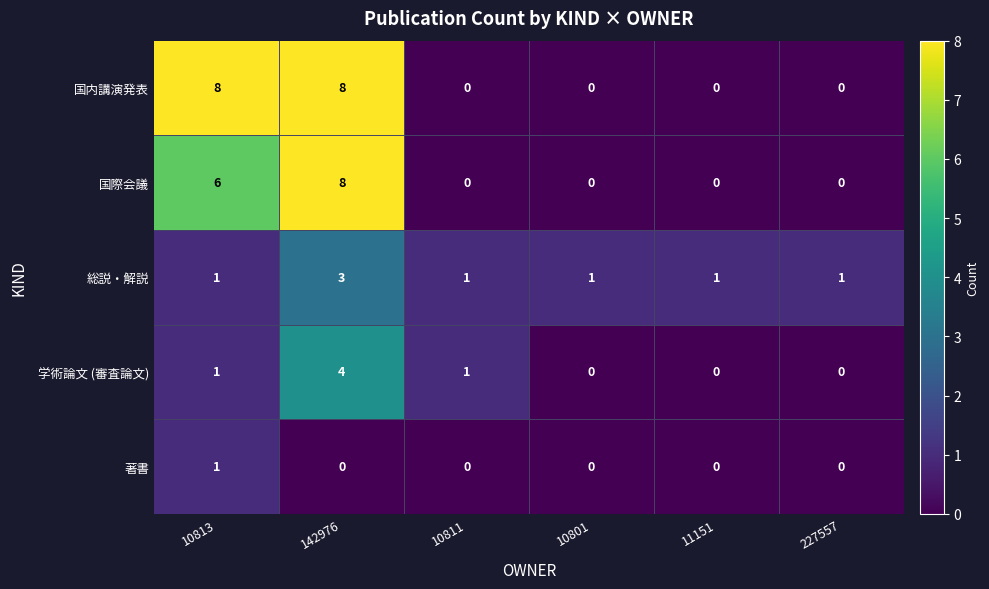

Which category has the highest value in the 学術論文 (審査論文) series?

142976